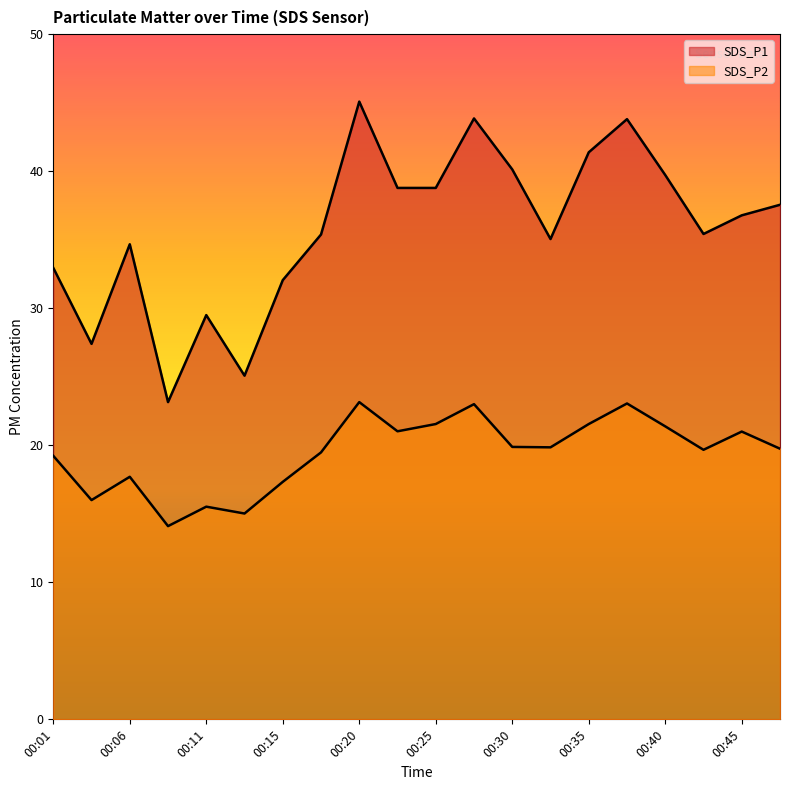

In SDS_P2, how many points are higher than both neighbors (excluding endpoints)?

6